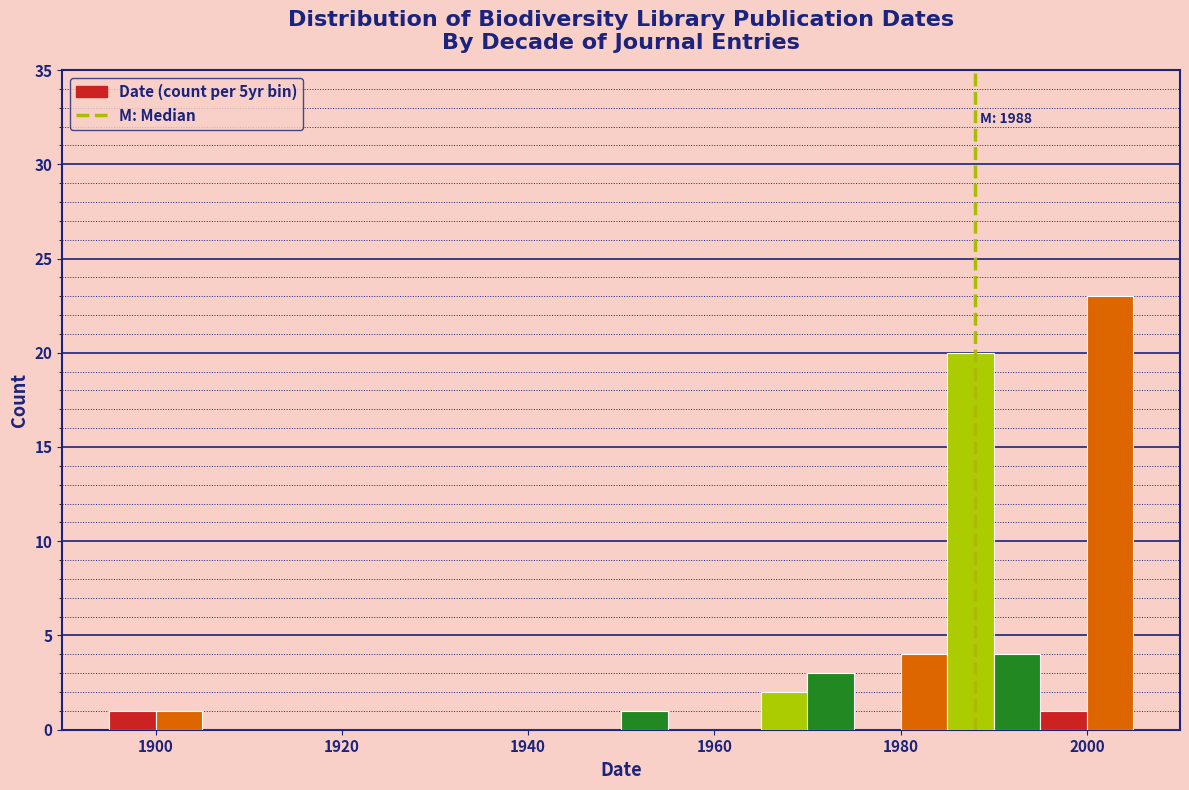

Around what value on the x-axis is the tallest bar? Give the approximate position of its centre, as read against the axis.

2002